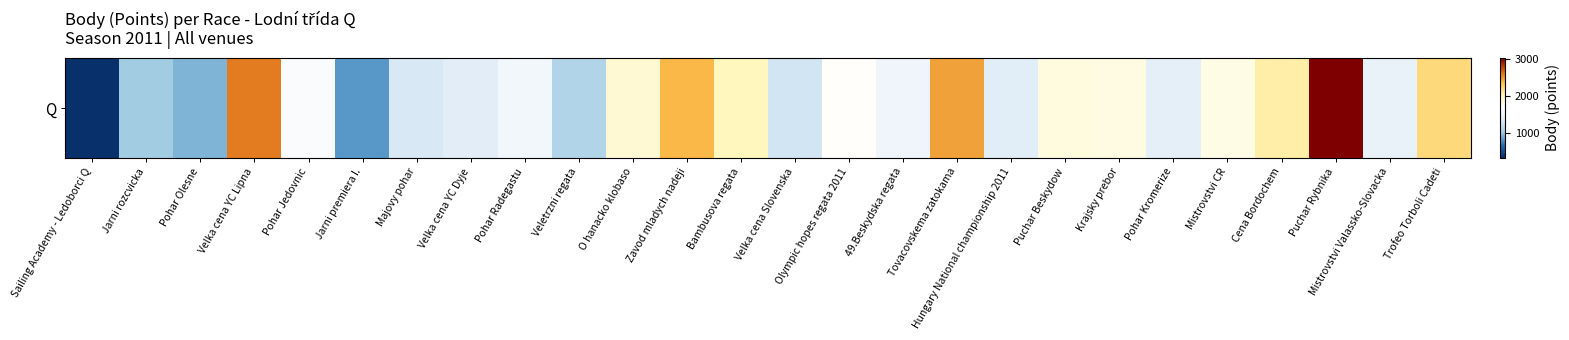

Which has a higher value, Zavod mladych nadeji or Jarni premiera I.?

Zavod mladych nadeji